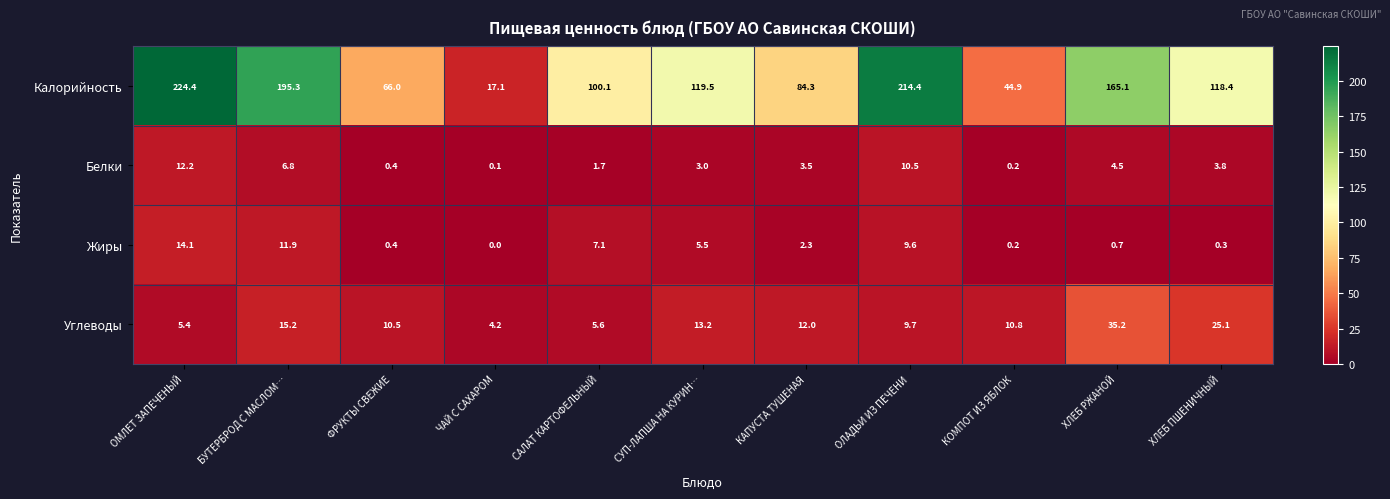

How many distinct data groups are displayed?

4